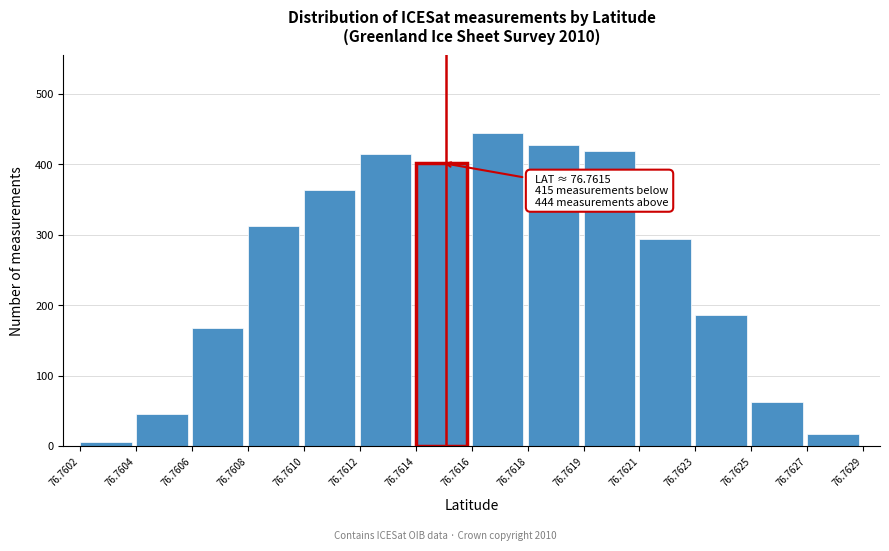

Reading left to right, extract all data points from this chart.

5	45	167	312	364	415	402	444	427	419	294	186	63	17